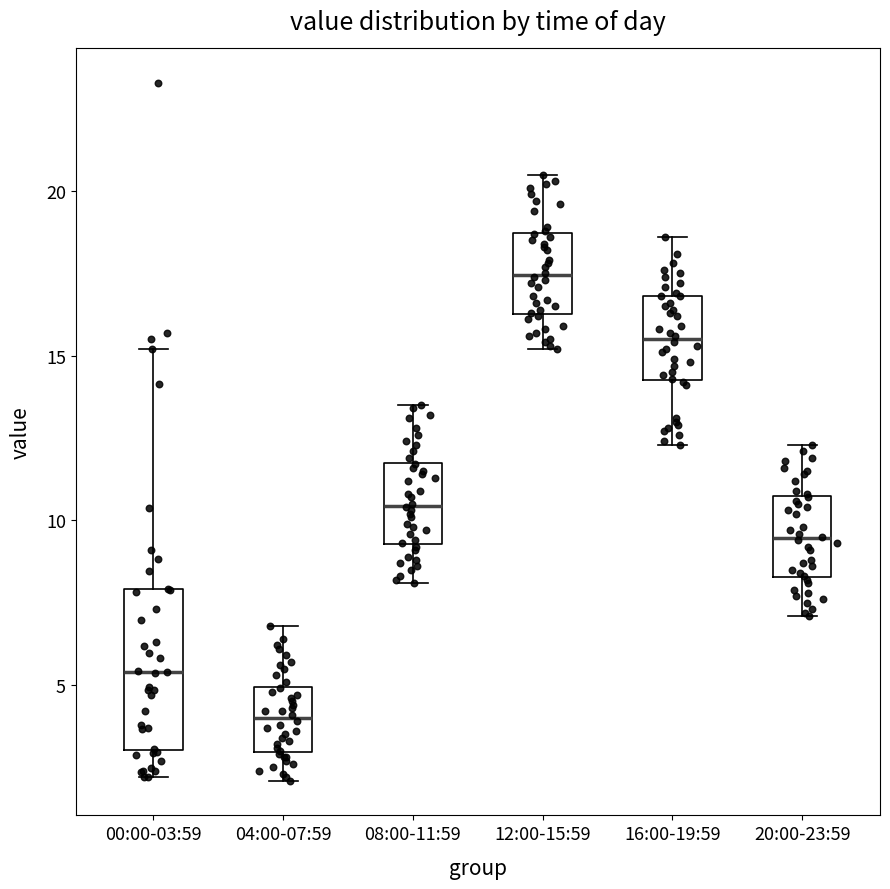

Where does the upper whisker of the box for 08:00-11:59 end on the y-axis? The values are not printed on the chart, so give them approximately, as read against the axis.

13.5